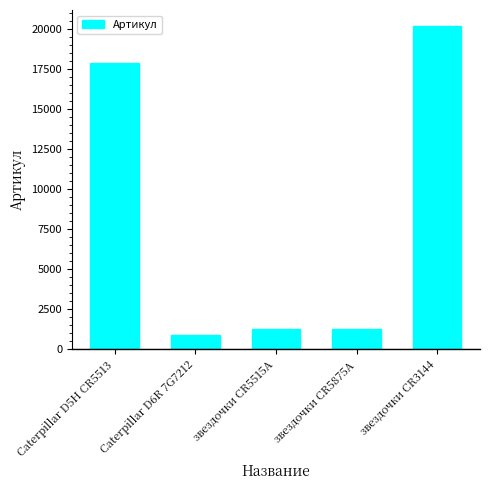

What is the difference between the maximum and minimum values?

19244